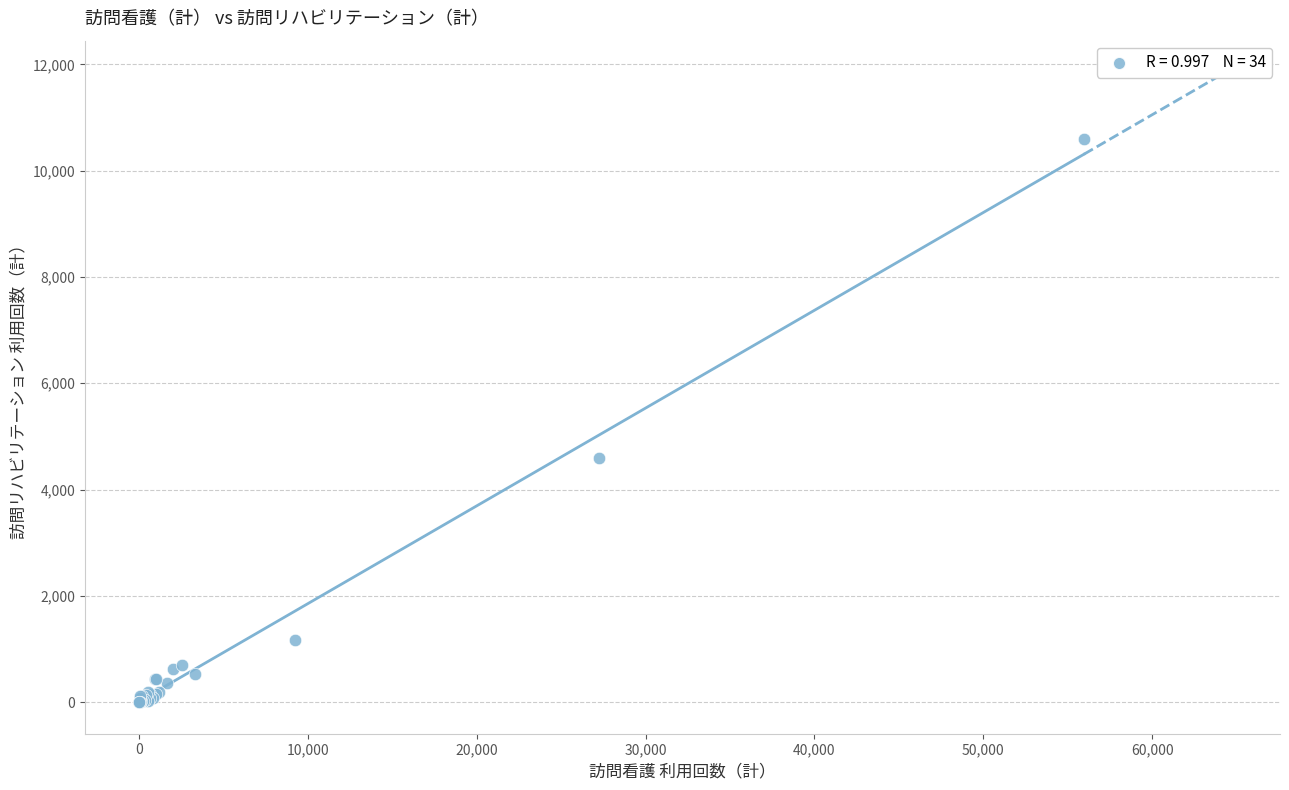

What Y value in the scatter plot is closest to 5295?

4588